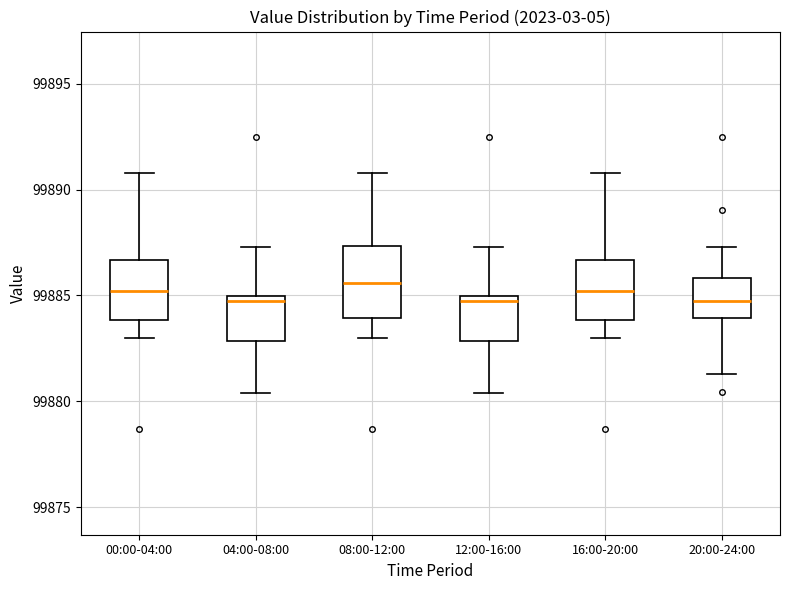

Reading left to right, transcribe this box plot: for each box, give where its median line is, the range the box spans, and where its two whiskers end, as read against the y-axis. The values are not printed on the chart, so give them approximately, as read against the axis.

00:00-04:00: median 99885.0, box 99884.0 to 99886.5, whiskers 99883.0 to 99891.0
04:00-08:00: median 99885.0 (just below the box's upper edge), box 99883.0 to 99885.0, whiskers 99880.5 to 99887.5
08:00-12:00: median 99885.5, box 99884.0 to 99887.5, whiskers 99883.0 to 99891.0
12:00-16:00: median 99885.0 (just below the box's upper edge), box 99883.0 to 99885.0, whiskers 99880.5 to 99887.5
16:00-20:00: median 99885.0, box 99884.0 to 99886.5, whiskers 99883.0 to 99891.0
20:00-24:00: median 99885.0, box 99884.0 to 99886.0, whiskers 99881.5 to 99887.5